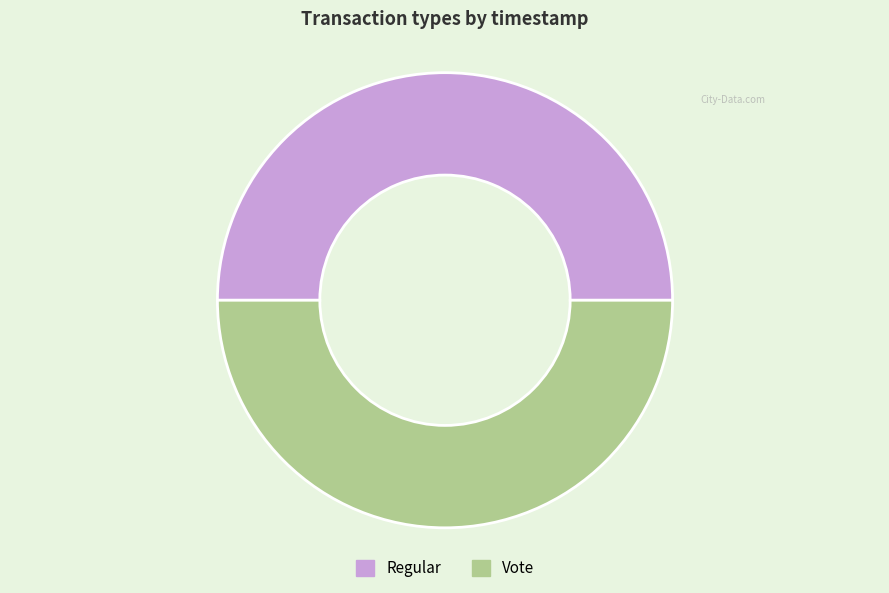

Count the number of slices in the pie.

2